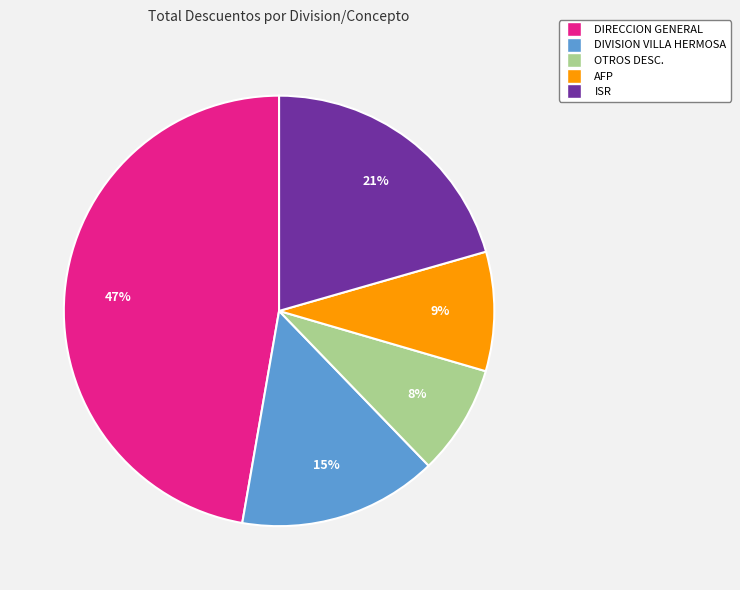

To the nearest percent, what is the difference between the largest and smallest slice percentages?

39%